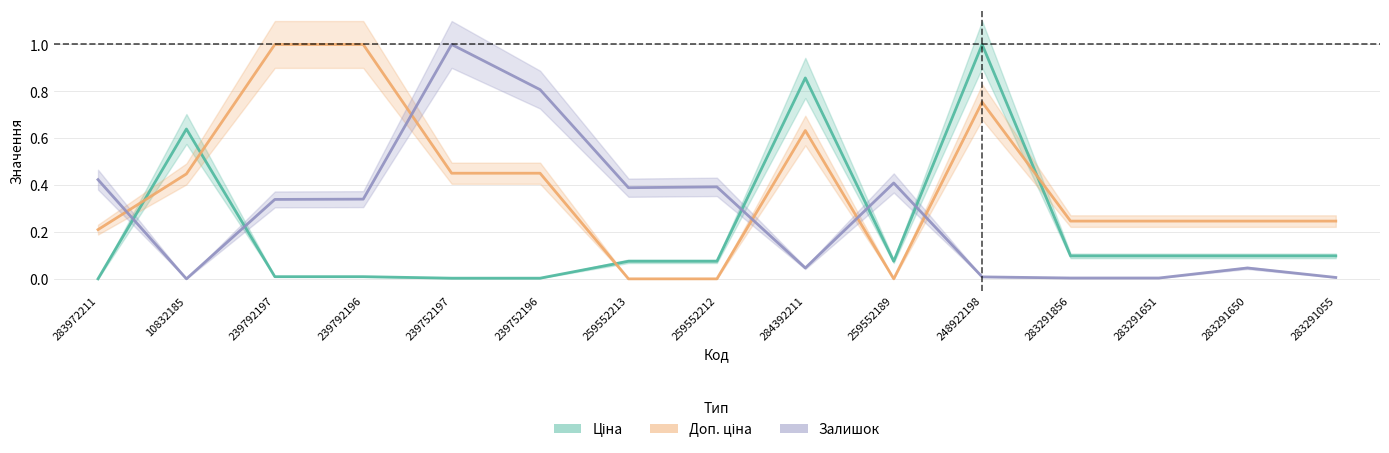

In Доп. ціна, how many points are higher than both neighbors (excluding endpoints)?

2